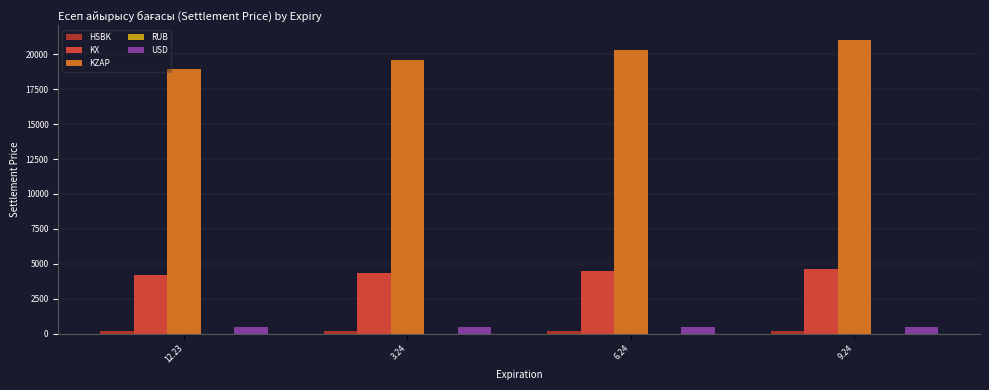

The value of KX at 9.24 is 6099.1. True or false?

False